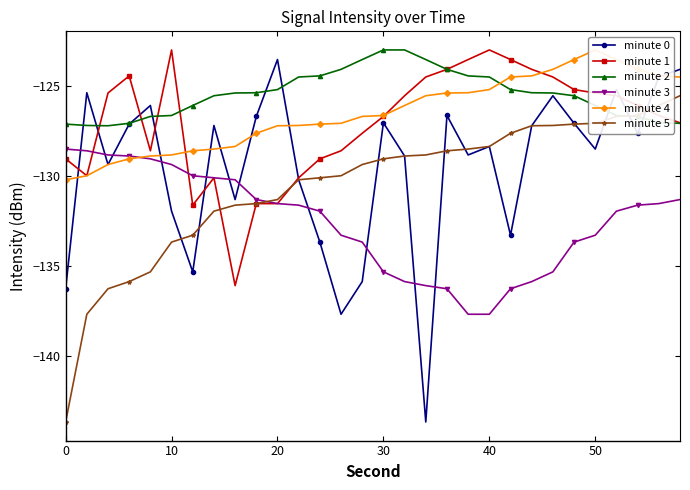

What is the highest value of the minute 1 series?

-123.0